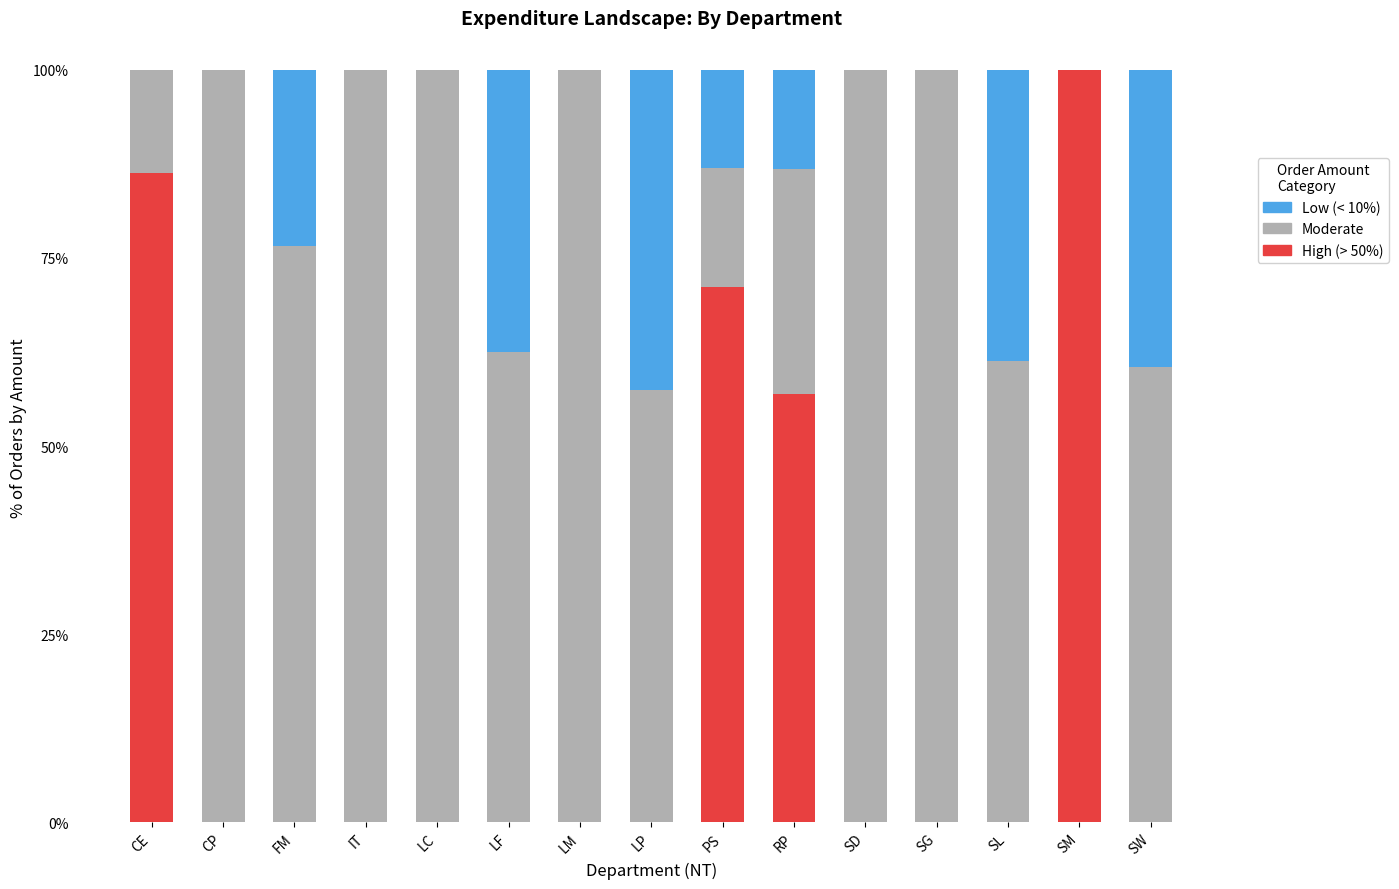

True or false: High (> 50%) has a value of 0.0 at LP.

True